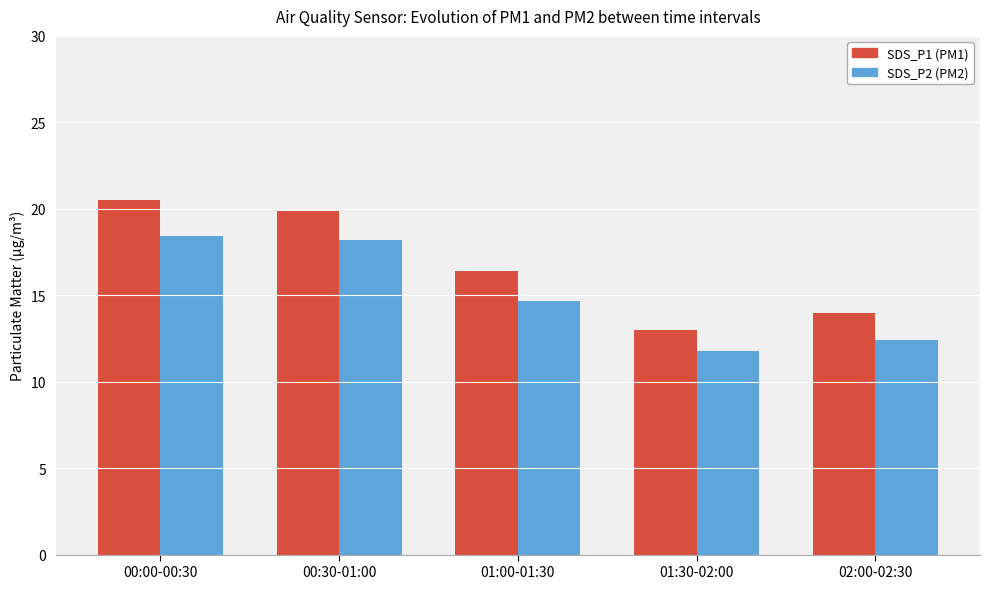

How many groups of bars are there?

5